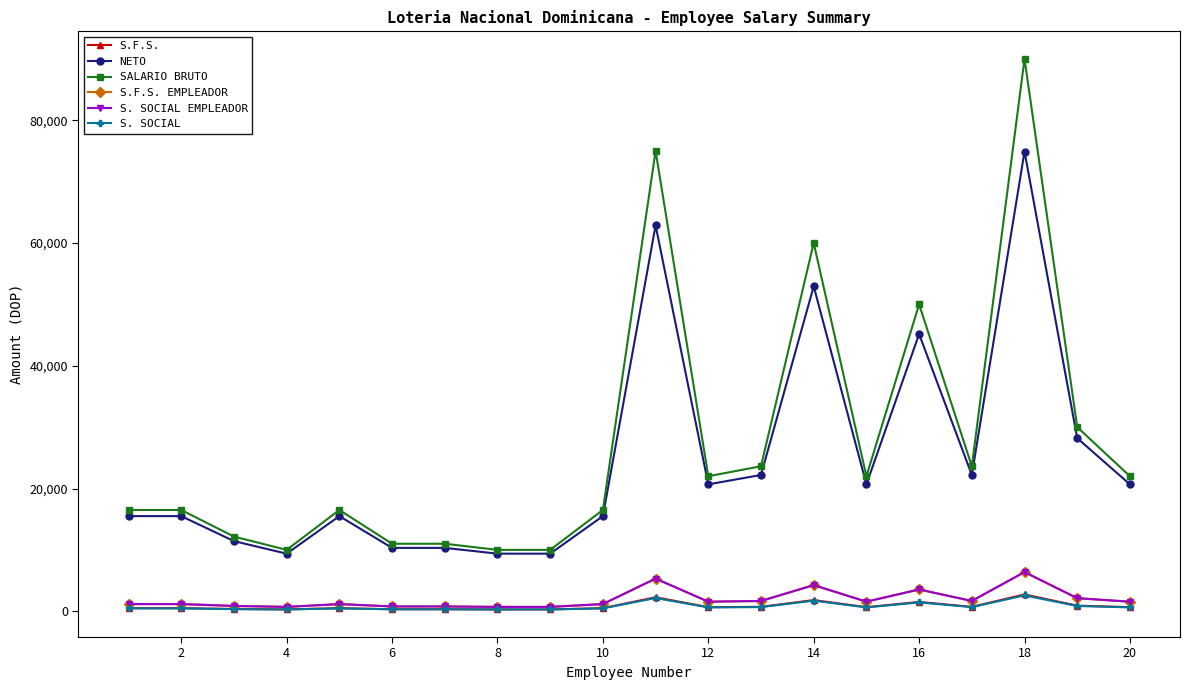

What is the greatest value displayed?

90000.0